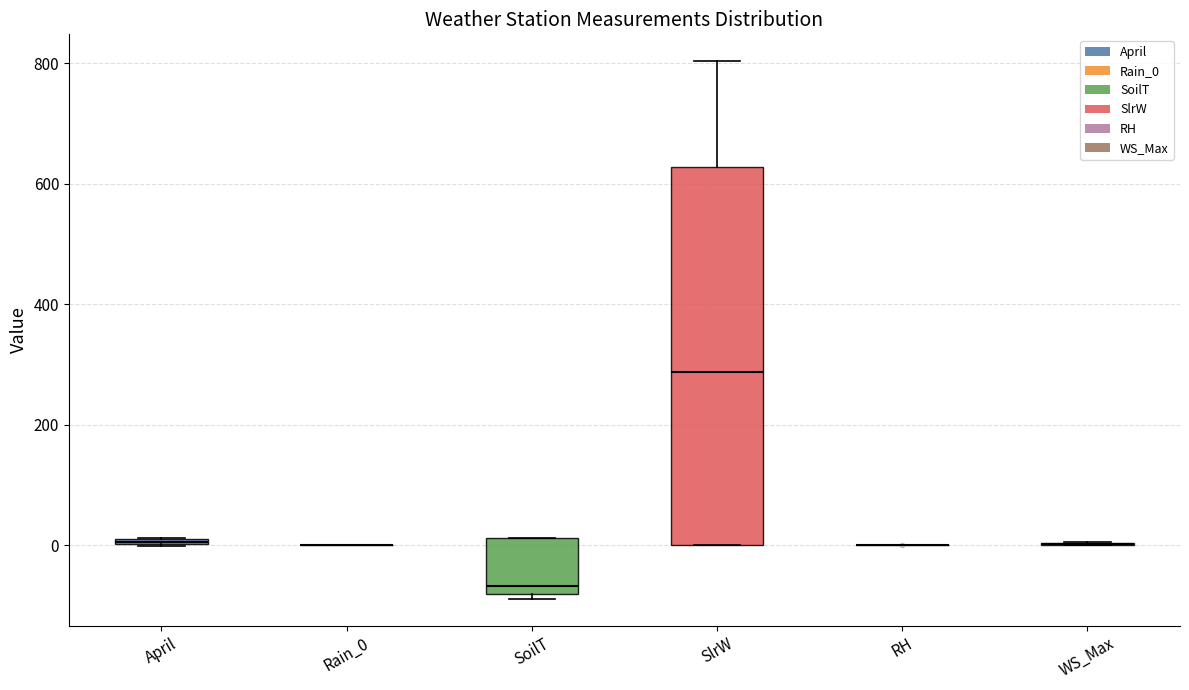

Which box is the tallest, from its lower edge to its upper edge?

SlrW